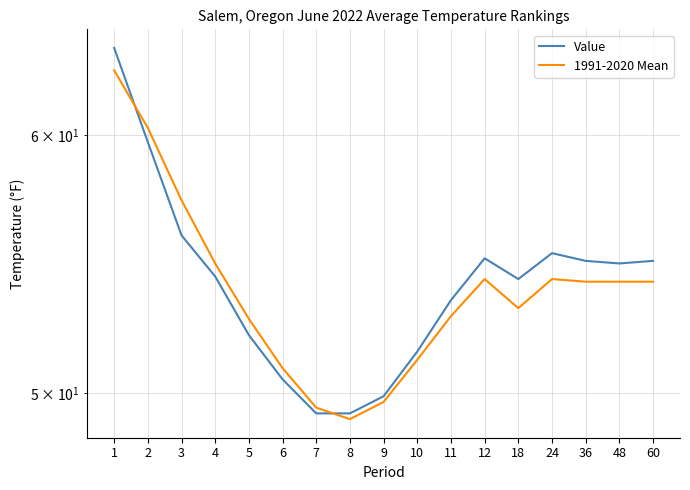

How many values in the Value series exceed 54?

10